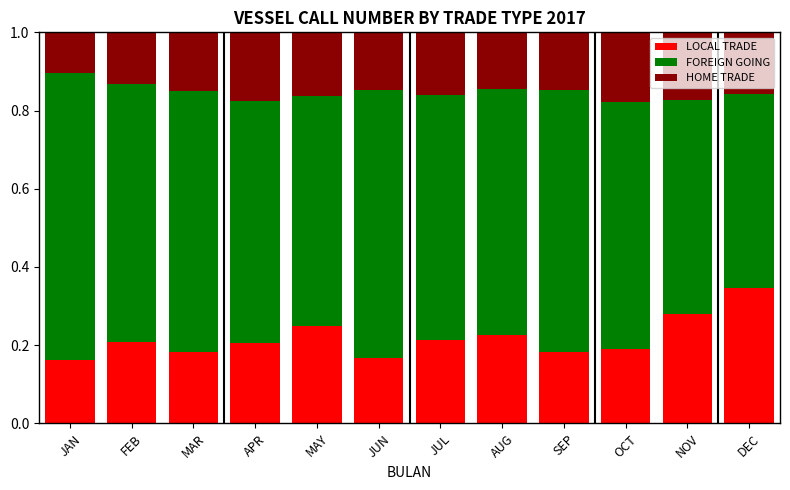

Which category has the highest value in the LOCAL TRADE series?

DEC